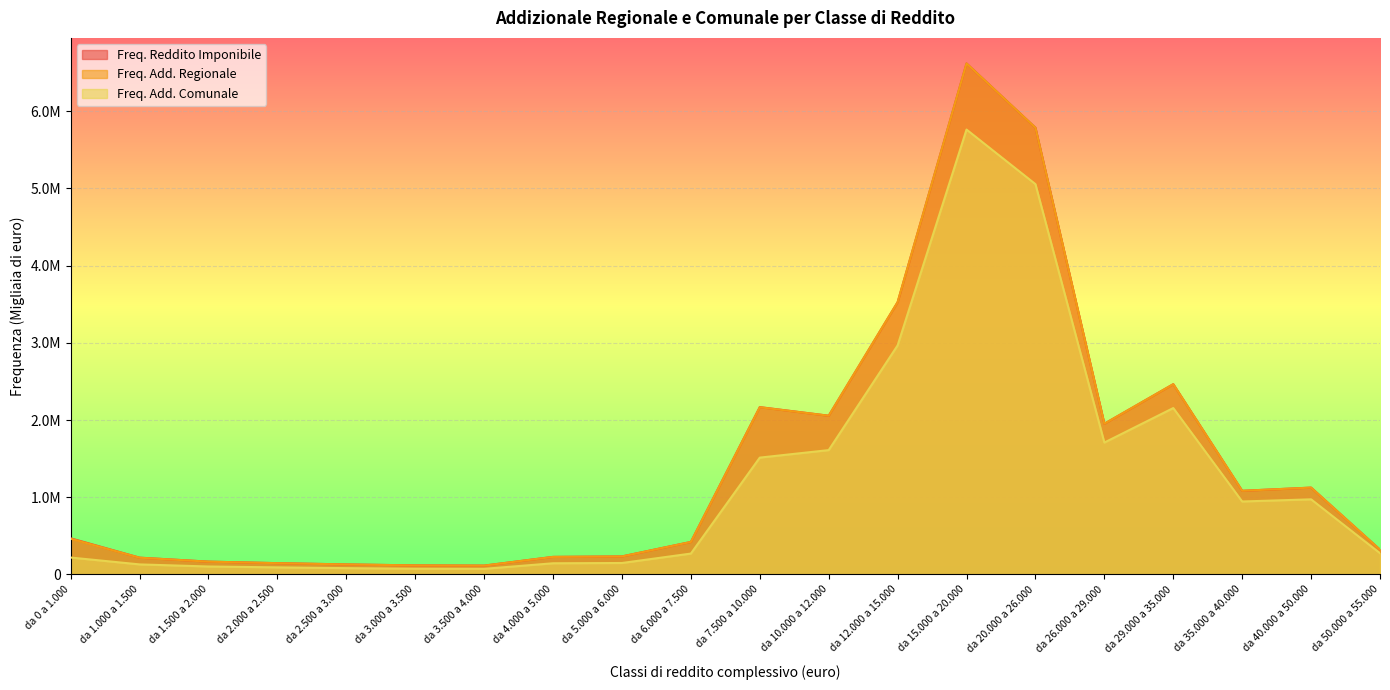

Which series has the largest total across all categories?

Freq. Reddito Imponibile